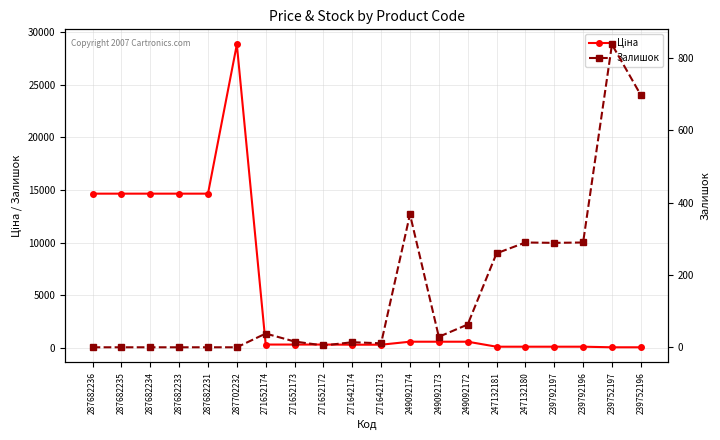

Reading left to right, what are all the values shown in this chart?

Ціна: 14649.6	14649.6	14649.6	14649.6	14649.6	28821.8	314.7	314.7	314.7	300.6	300.6	584.9	584.9	584.9	110.5	110.5	110.5	110.5	55.3	55.3
Залишок: 0.0	0.0	0.0	0.0	0.0	0.0	38.0	16.0	5.0	14.0	11.0	368.0	29.0	63.0	260.0	290.0	289.0	290.0	838.0	698.0